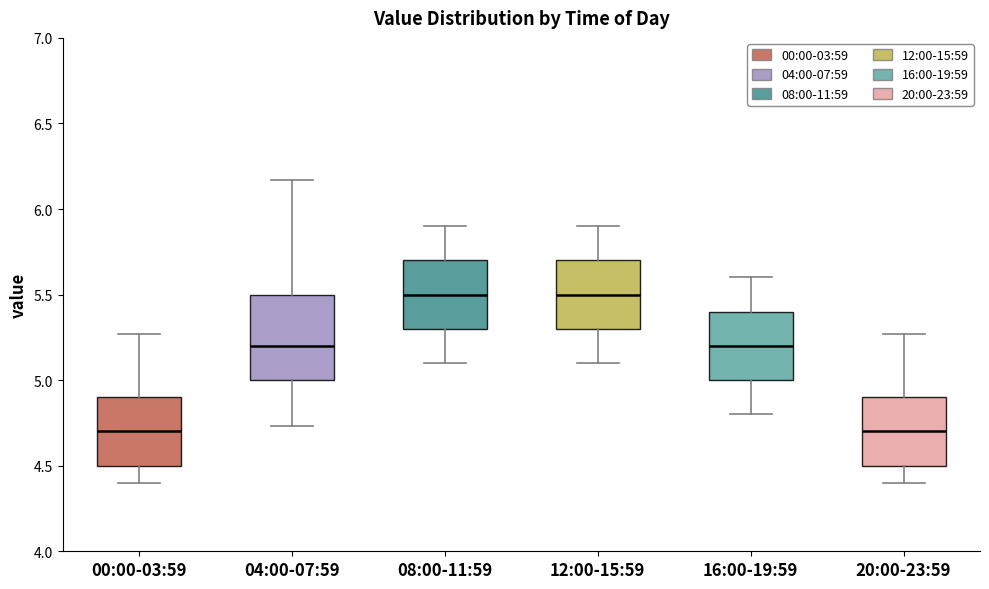

Reading left to right, transcribe this box plot: for each box, give where its median line is, the range the box spans, and where its two whiskers end, as read against the y-axis. The values are not printed on the chart, so give them approximately, as read against the axis.

00:00-03:59: median 4.70, box 4.50 to 4.90, whiskers 4.40 to 5.25
04:00-07:59: median 5.20, box 5.00 to 5.50, whiskers 4.75 to 6.15
08:00-11:59: median 5.50, box 5.30 to 5.70, whiskers 5.10 to 5.90
12:00-15:59: median 5.50, box 5.30 to 5.70, whiskers 5.10 to 5.90
16:00-19:59: median 5.20, box 5.00 to 5.40, whiskers 4.80 to 5.60
20:00-23:59: median 4.70, box 4.50 to 4.90, whiskers 4.40 to 5.25